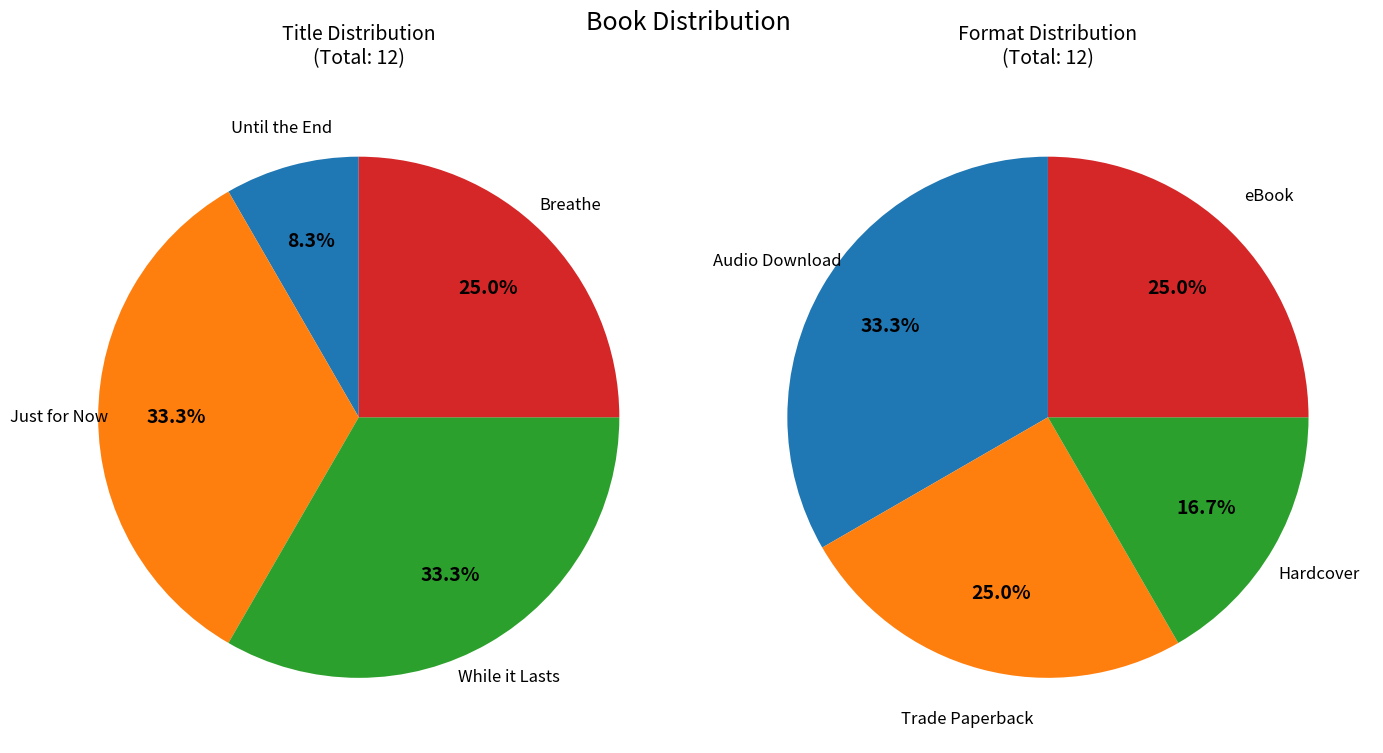

Is the sum of Breathe and Until the End greater than half?

No